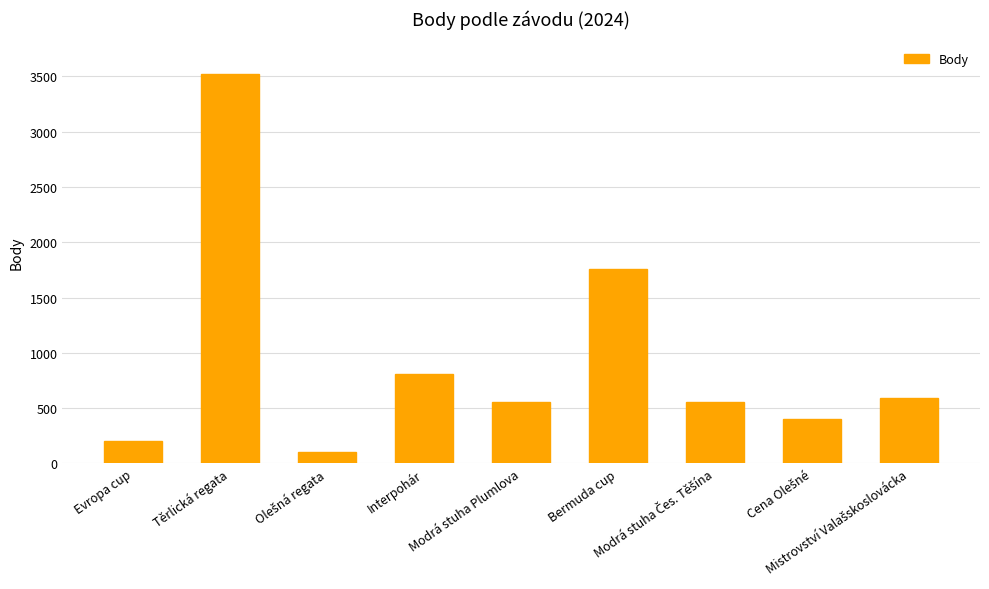

What is the value of the 7th bar from the left?

554